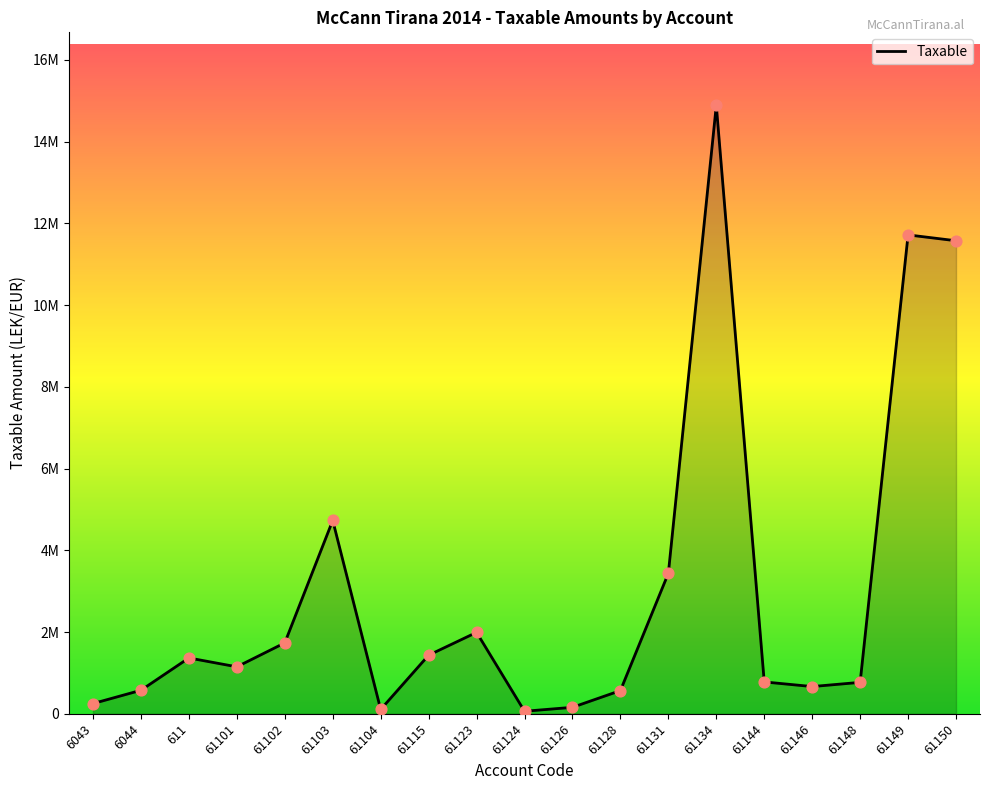

What is the ratio of the value at 61115 to the value at 61104?

13.5